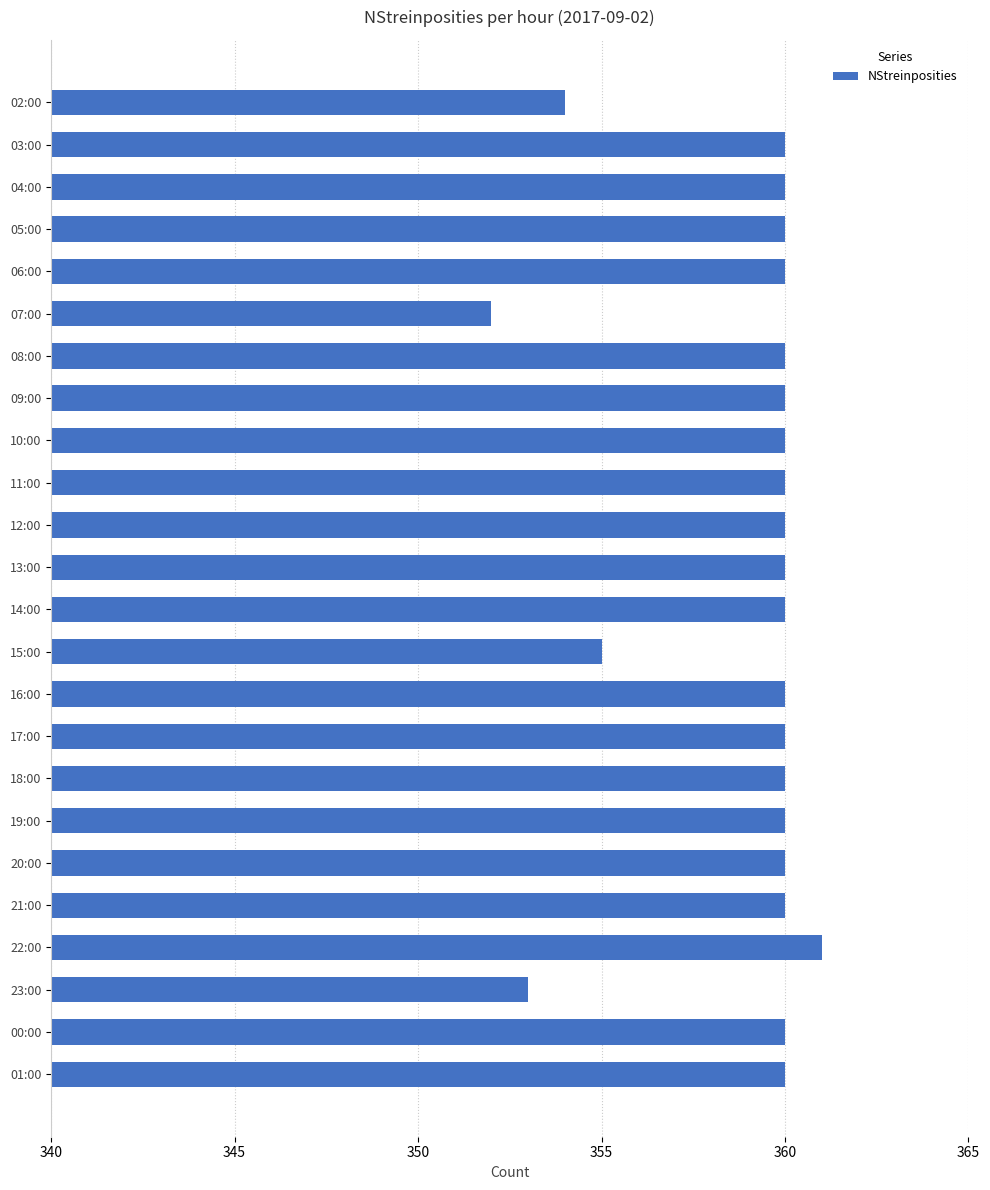

Which label corresponds to the largest value in the chart?

22:00